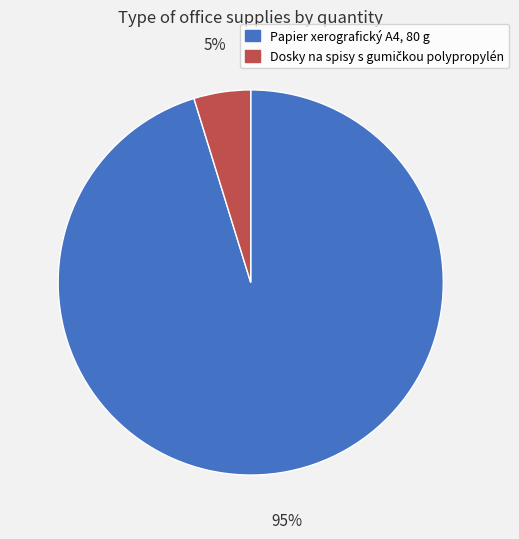

True or false: Papier xerografický A4, 80 g accounts for 87% of the total.

False